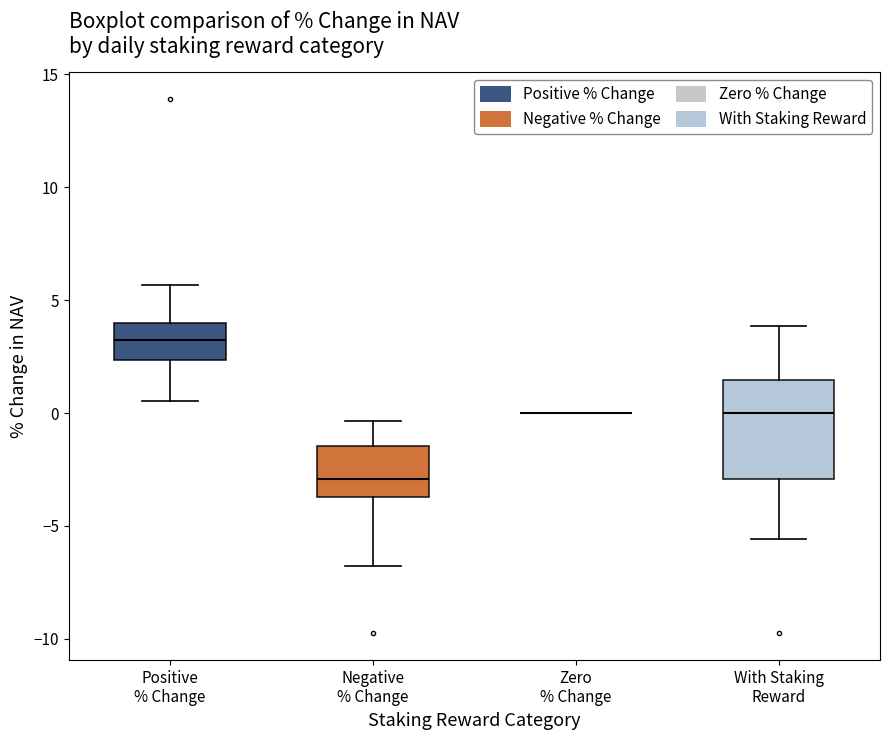

Reading left to right, transcribe this box plot: for each box, give where its median line is, the range the box spans, and where its two whiskers end, as read against the y-axis. The values are not printed on the chart, so give them approximately, as read against the axis.

Positive % Change: median 3.0, box 2.5 to 4.0, whiskers 0.5 to 5.5
Negative % Change: median -3.0, box -3.5 to -1.5, whiskers -7.0 to -0.5
Zero % Change: box collapsed to a line at 0.0, whiskers 0.0 to 0.0
With Staking Reward: median 0.0, box -3.0 to 1.5, whiskers -5.5 to 4.0